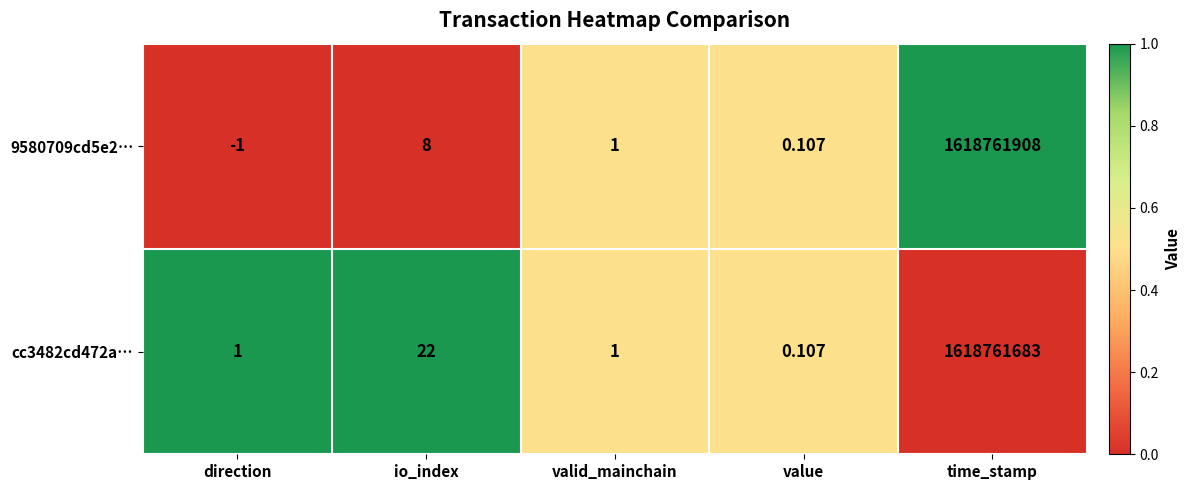

What is the total value across all series at direction?

0.0